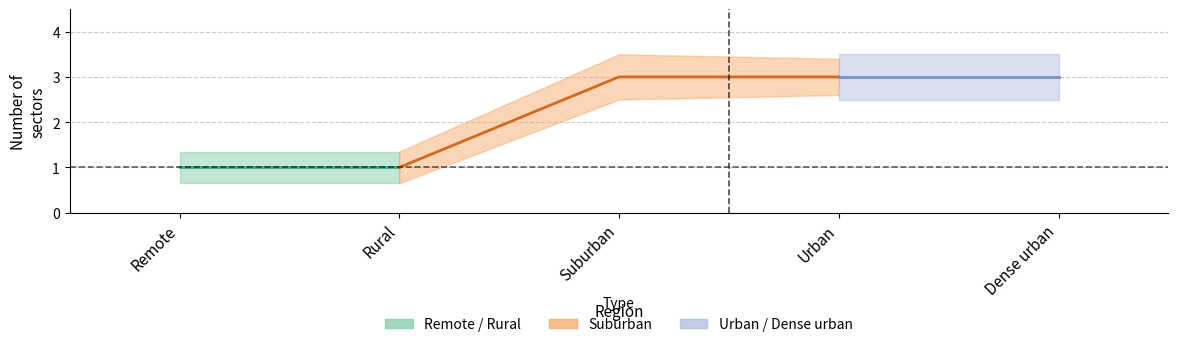

Rank the categories by value from lowest to highest.

Remote, Rural, Suburban, Urban, Dense urban